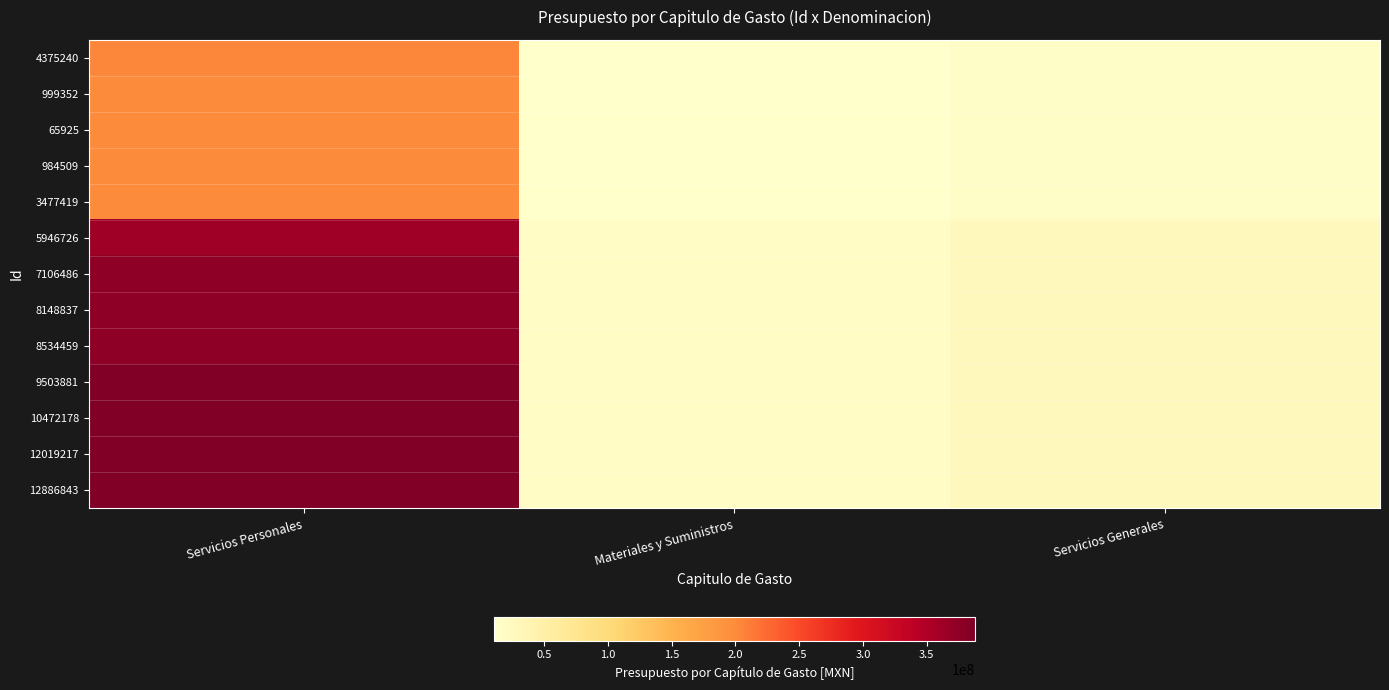

Reading left to right, transcribe all the data shown in this chart.

4375240: Servicios Personales=204202536.9	Materiales y Suministros=10601106.3	Servicios Generales=15747470.9
999352: Servicios Personales=199456533.7	Materiales y Suministros=10766286.3	Servicios Generales=15978727.9
65925: Servicios Personales=199456533.7	Materiales y Suministros=10766286.3	Servicios Generales=15978727.9
984509: Servicios Personales=199456533.7	Materiales y Suministros=10766286.3	Servicios Generales=15978727.9
3477419: Servicios Personales=199456533.7	Materiales y Suministros=10766286.3	Servicios Generales=15978727.9
5946726: Servicios Personales=363813113.3	Materiales y Suministros=18766081.4	Servicios Generales=27698202.2
7106486: Servicios Personales=375005448.2	Materiales y Suministros=18117496.0	Servicios Generales=27176244.0
8148837: Servicios Personales=375005448.2	Materiales y Suministros=18117496.0	Servicios Generales=27176244.0
8534459: Servicios Personales=375005448.2	Materiales y Suministros=18117496.0	Servicios Generales=27176244.0
9503881: Servicios Personales=387680270.0	Materiales y Suministros=18133996.0	Servicios Generales=28173950.0
10472178: Servicios Personales=387680270.0	Materiales y Suministros=18133996.0	Servicios Generales=28173950.0
12019217: Servicios Personales=387680270.0	Materiales y Suministros=18133996.0	Servicios Generales=28173950.0
12886843: Servicios Personales=387680270.0	Materiales y Suministros=18133996.0	Servicios Generales=28173950.0